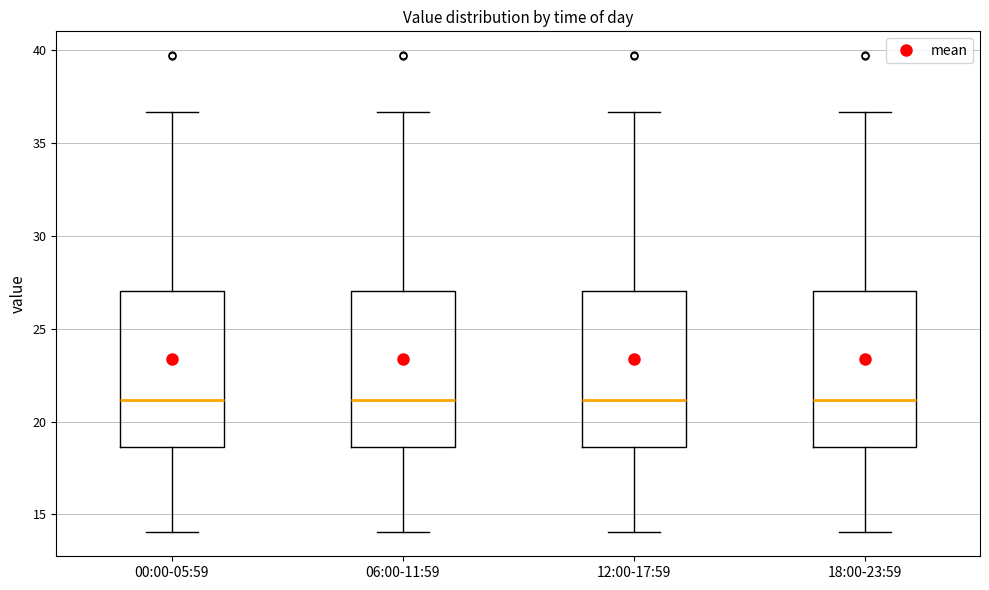

Where does the lower whisker of the box for 06:00-11:59 end on the y-axis? The values are not printed on the chart, so give them approximately, as read against the axis.

14.0